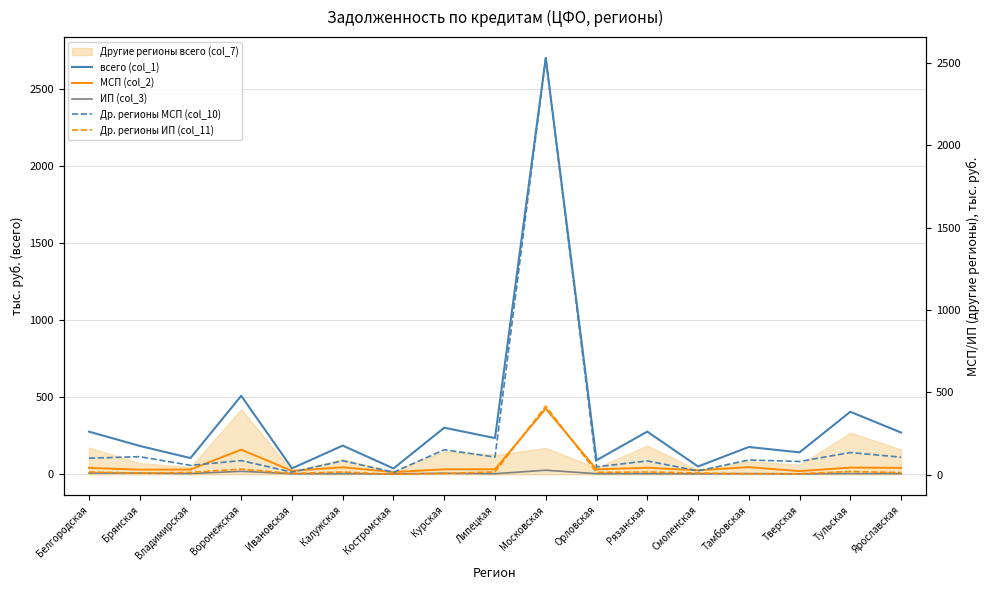

True or false: МСП (col_2) has more than 0 points higher than both neighbors.

True